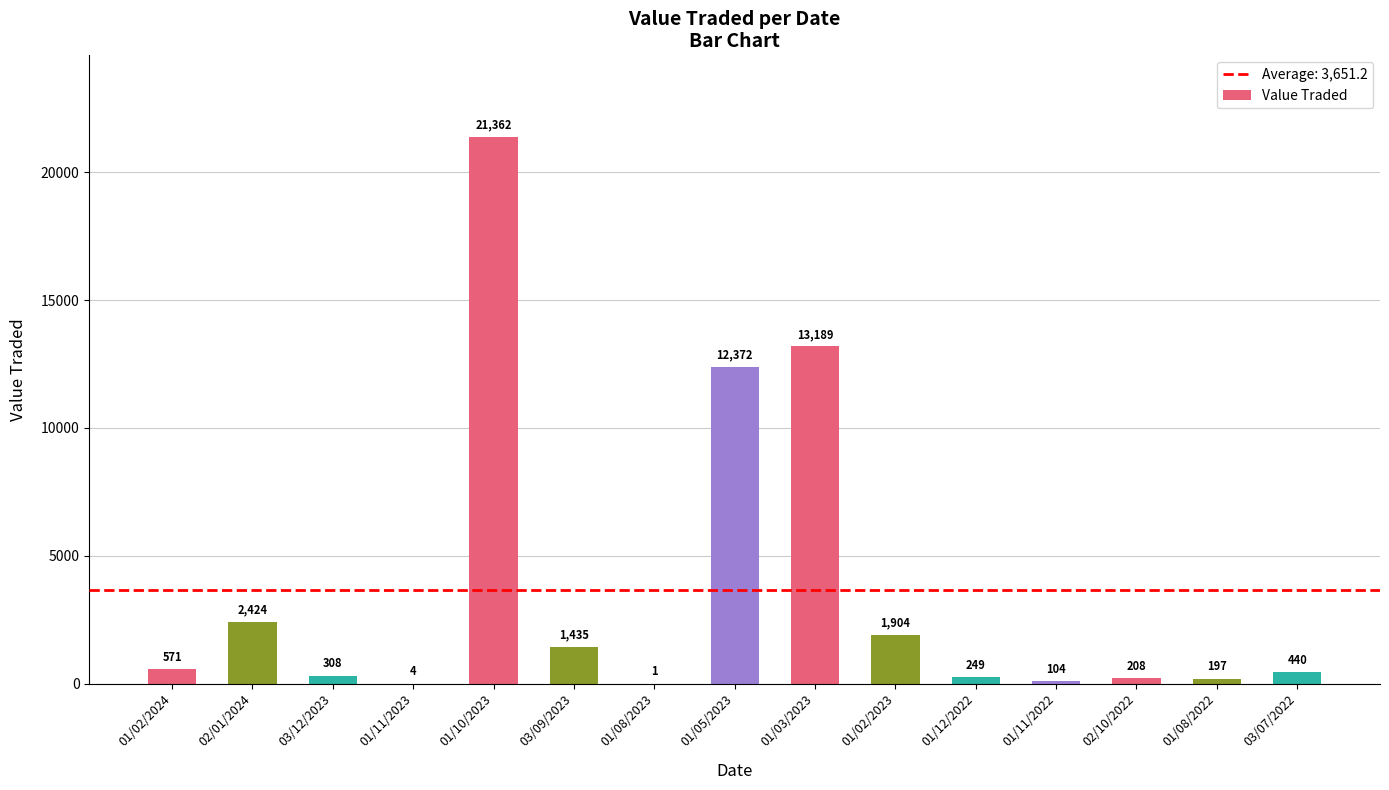

How many data points does each series have?

15